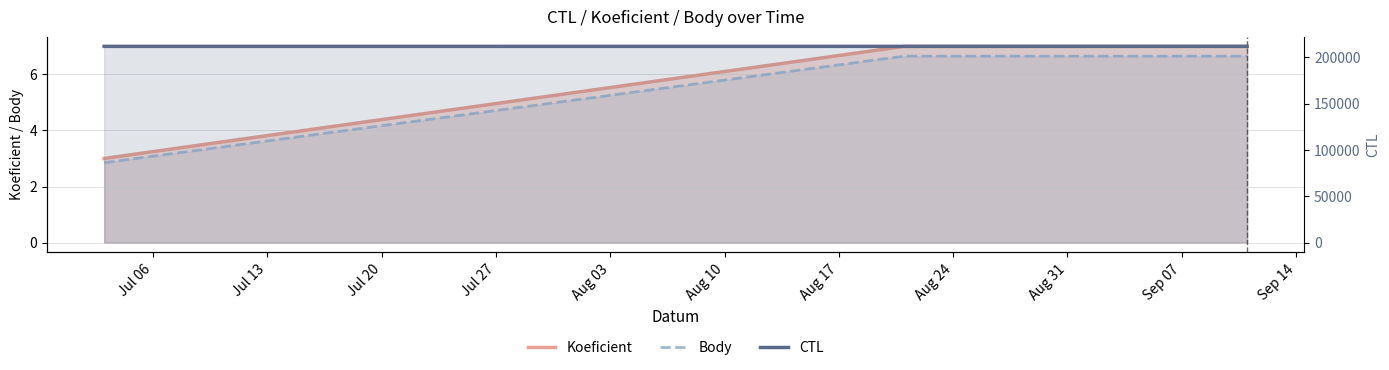

What is the smallest value displayed?

2.8